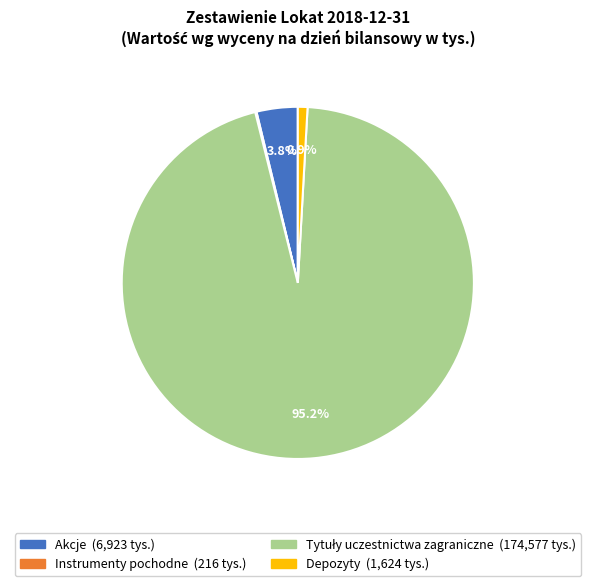

To the nearest percent, what is the difference between the largest and smallest slice percentages?

95%